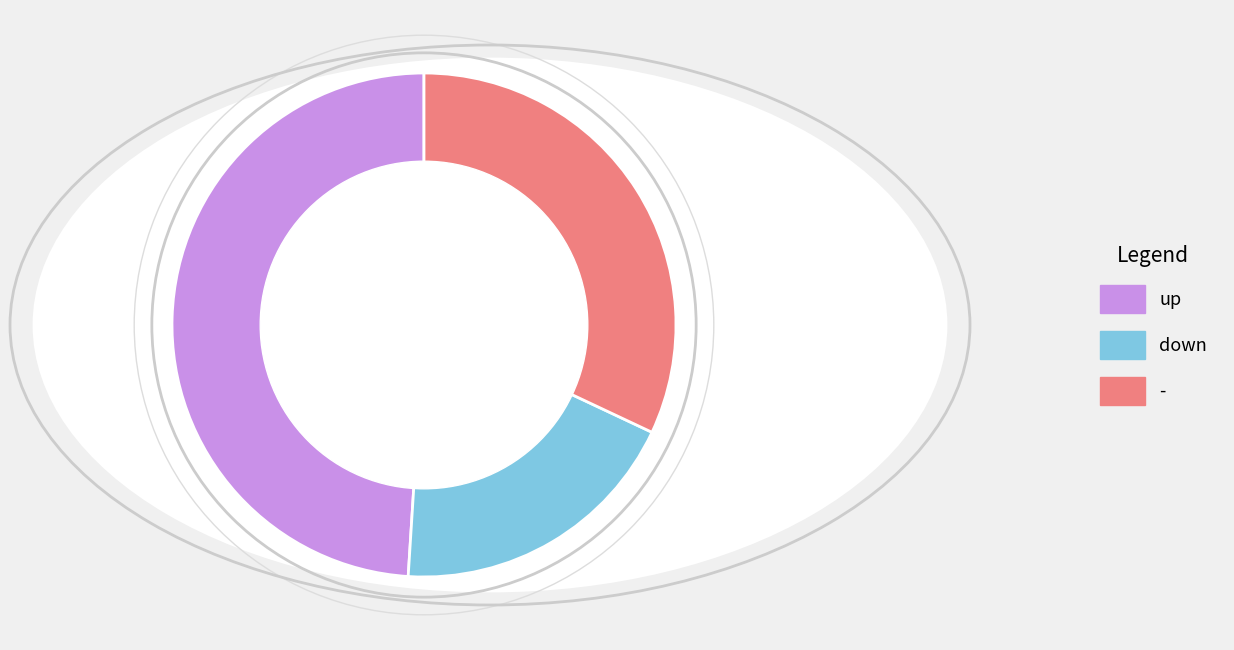

Which slice is the smallest?

down